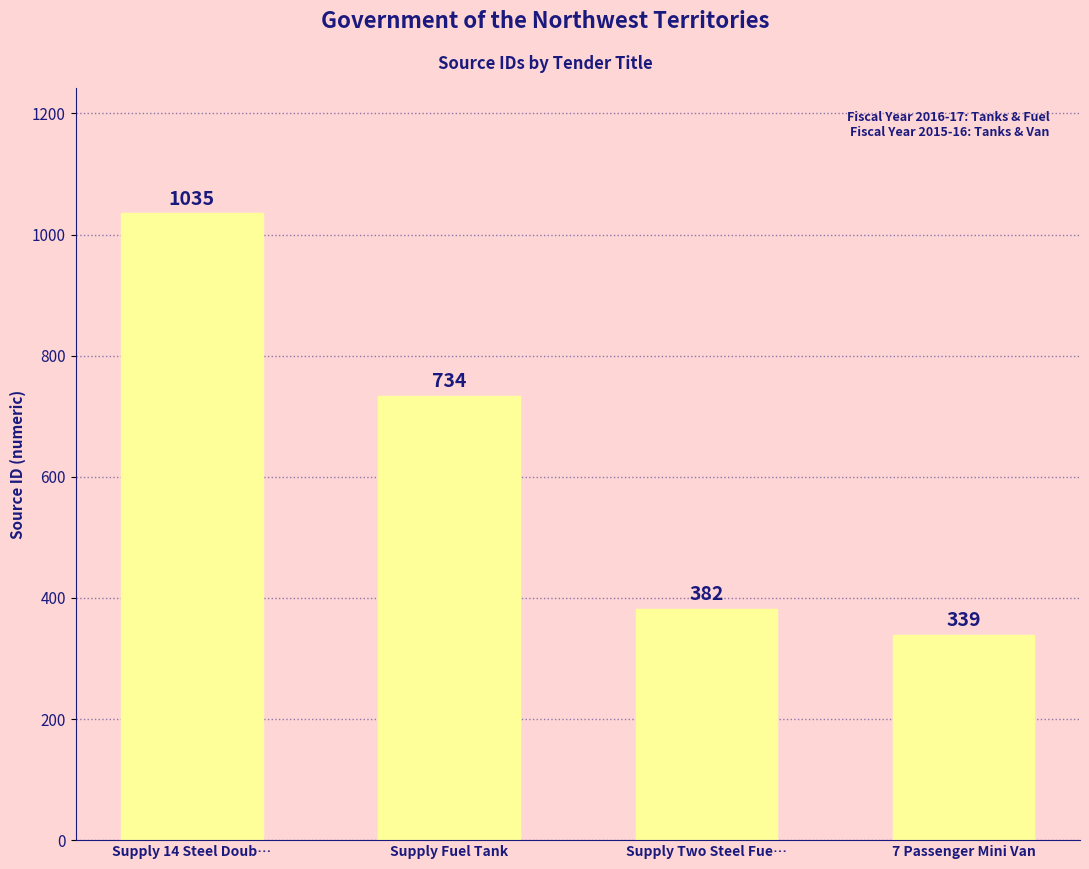

How many series are shown in this chart?

1